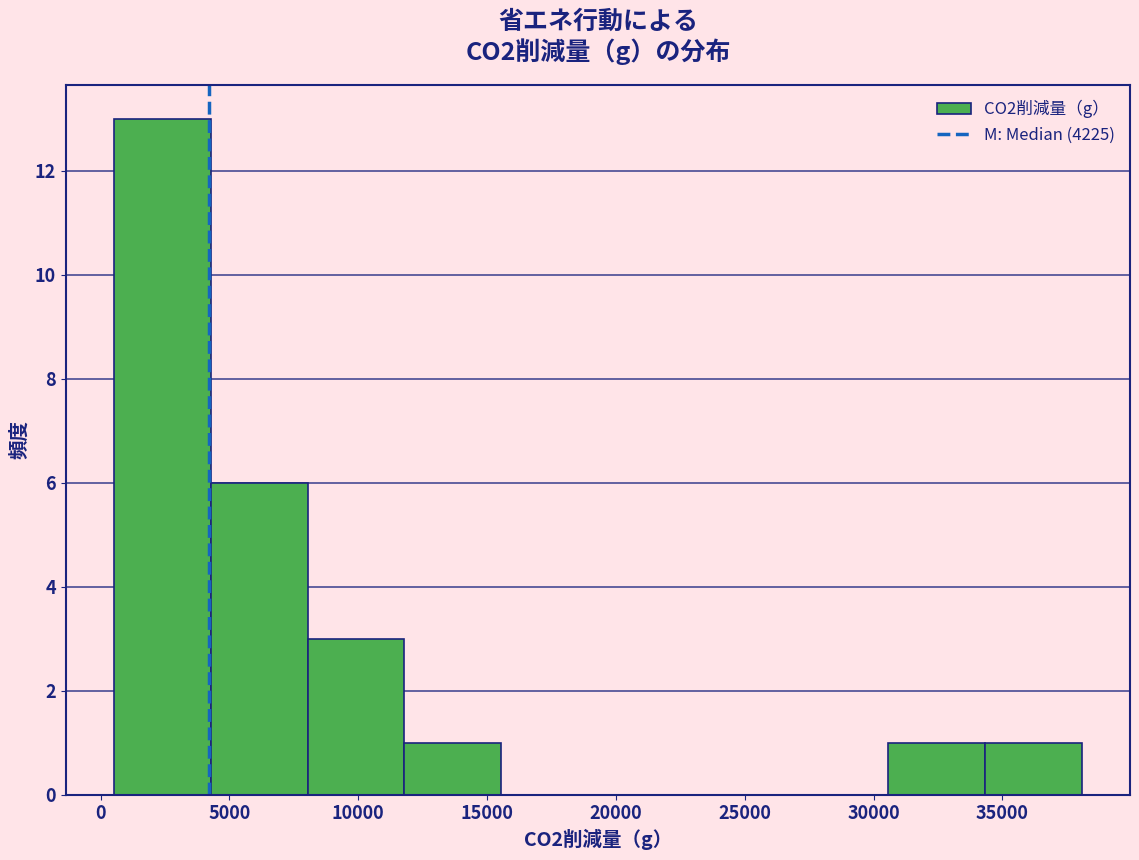

What is the height of the bar covering 4500 to 8000 on the x-axis? Neither the bar edges nor the heights are printed on the chart, so give them approximately, as read against the axes.

6